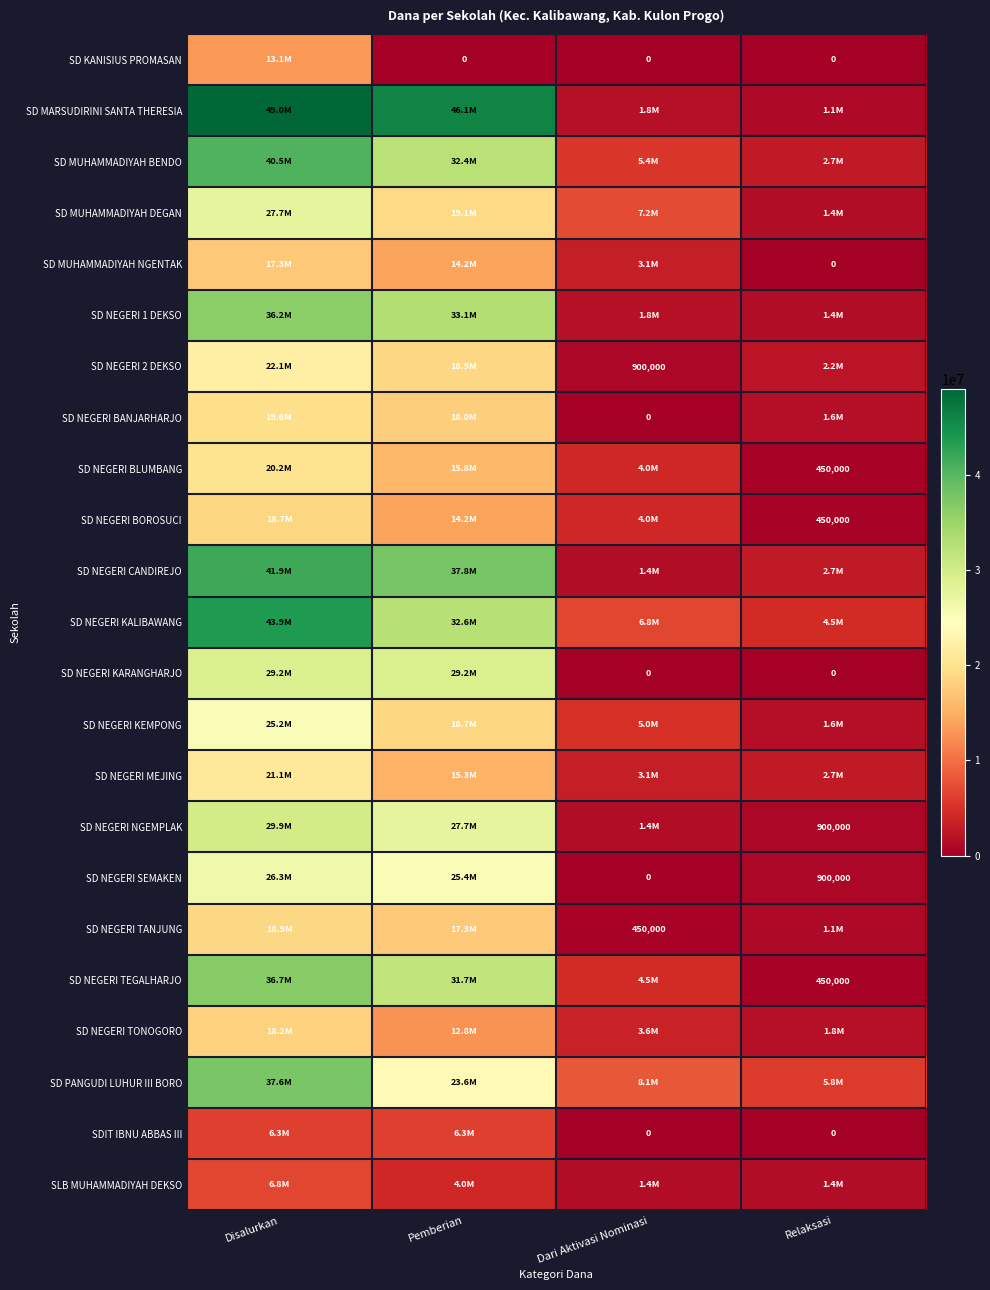

True or false: SD NEGERI TEGALHARJO has a value of 450000 at Relaksasi.

True